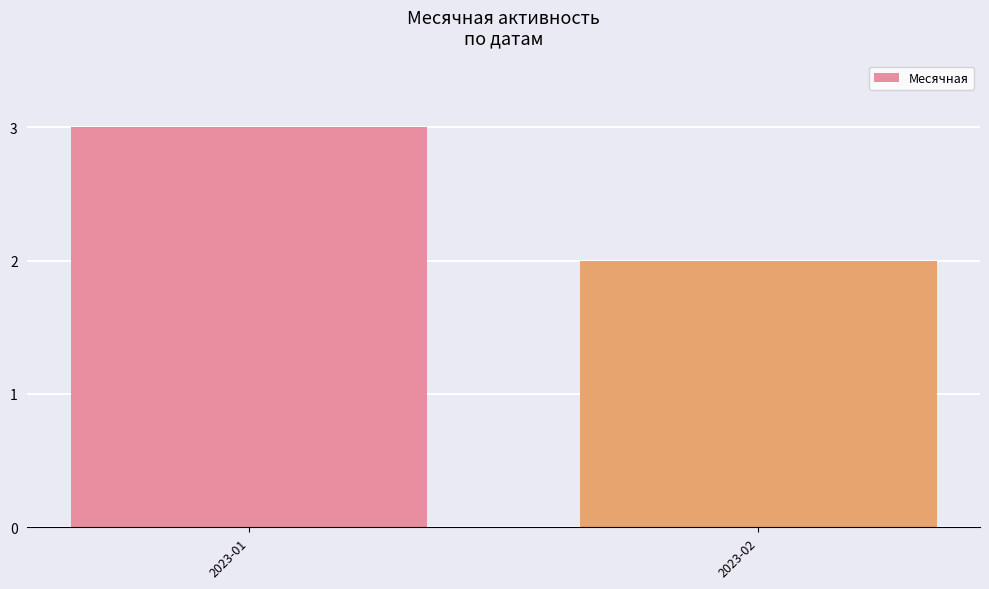

How many data points are less than 3?

1